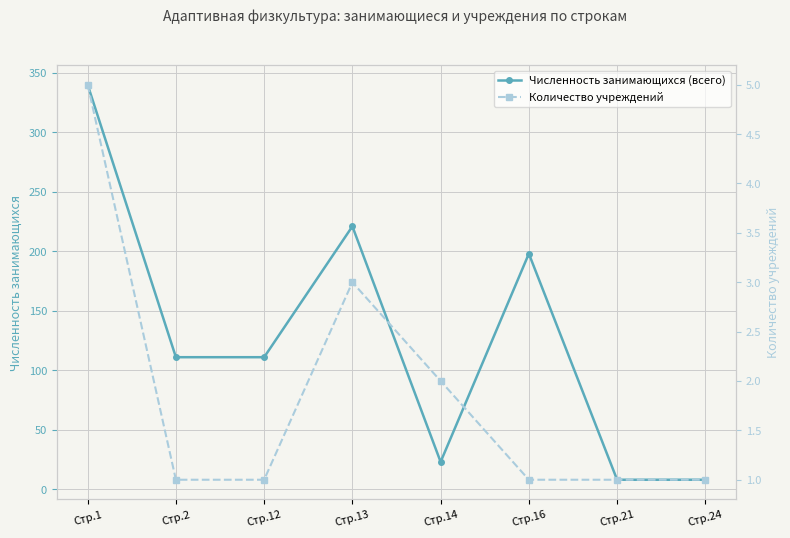

Read the Количество учреждений value at Стр.1.

5